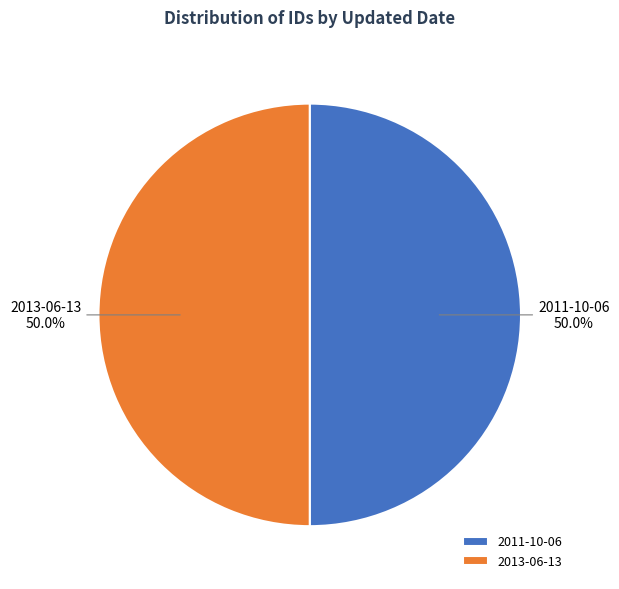

Combined, what portion of the pie is 2011-10-06 and 2013-06-13?

100.0%